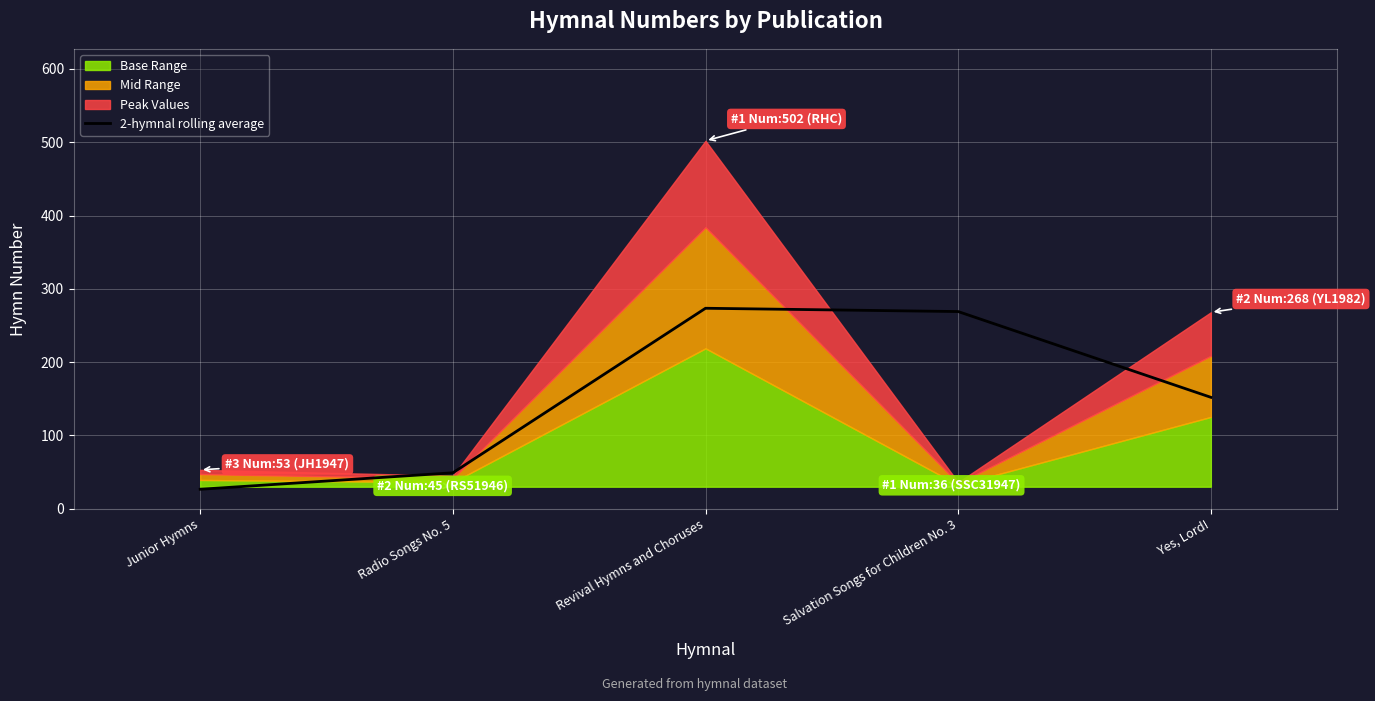

List the labels in order of value, largest first.

Revival Hymns and Choruses, Salvation Songs for Children No. 3, Yes, Lord!, Radio Songs No. 5, Junior Hymns